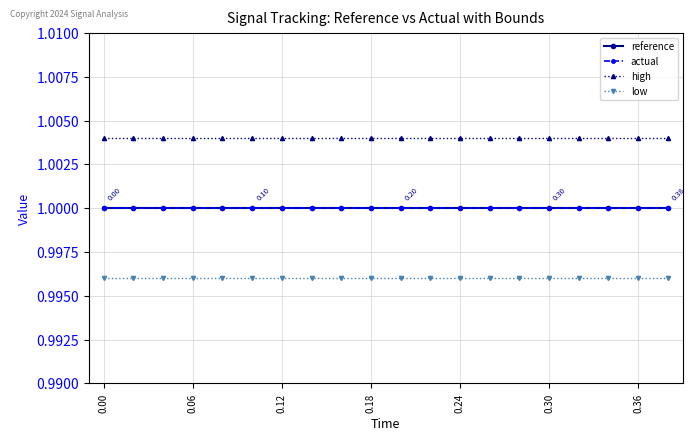

True or false: reference and actual intersect in this chart.

False